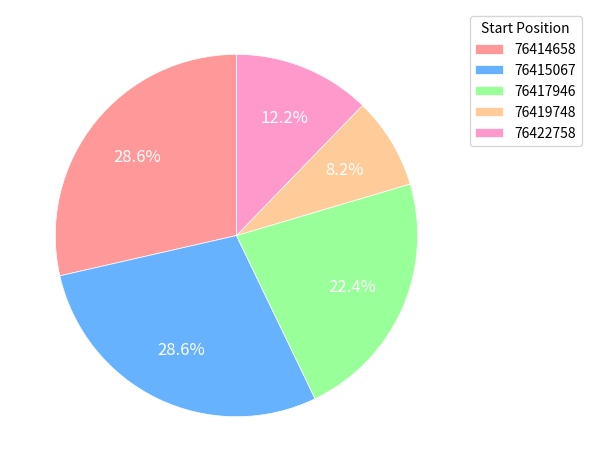

Which slice is the smallest?

76419748